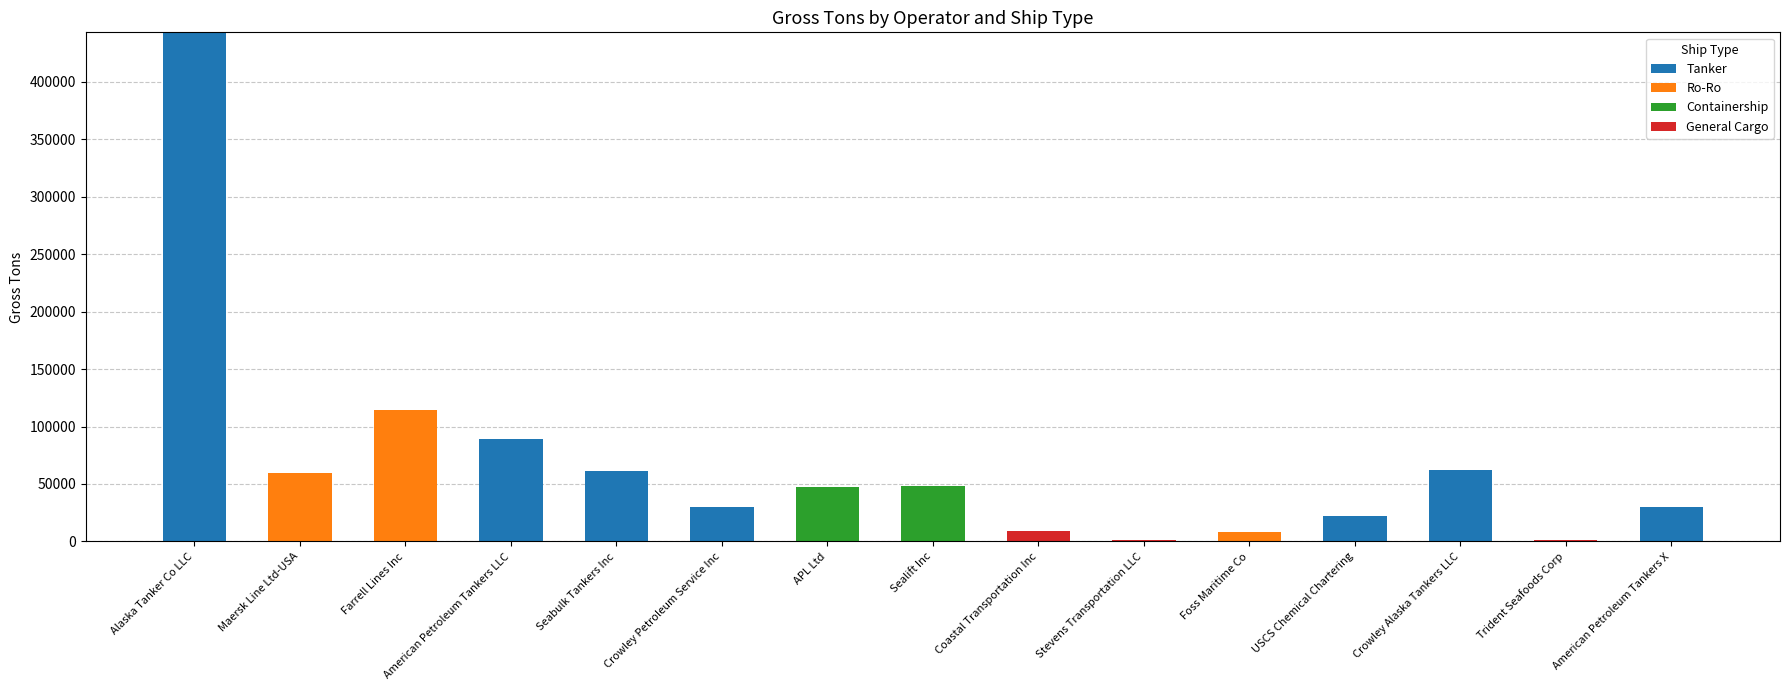

What is the maximum value for Tanker?

442772